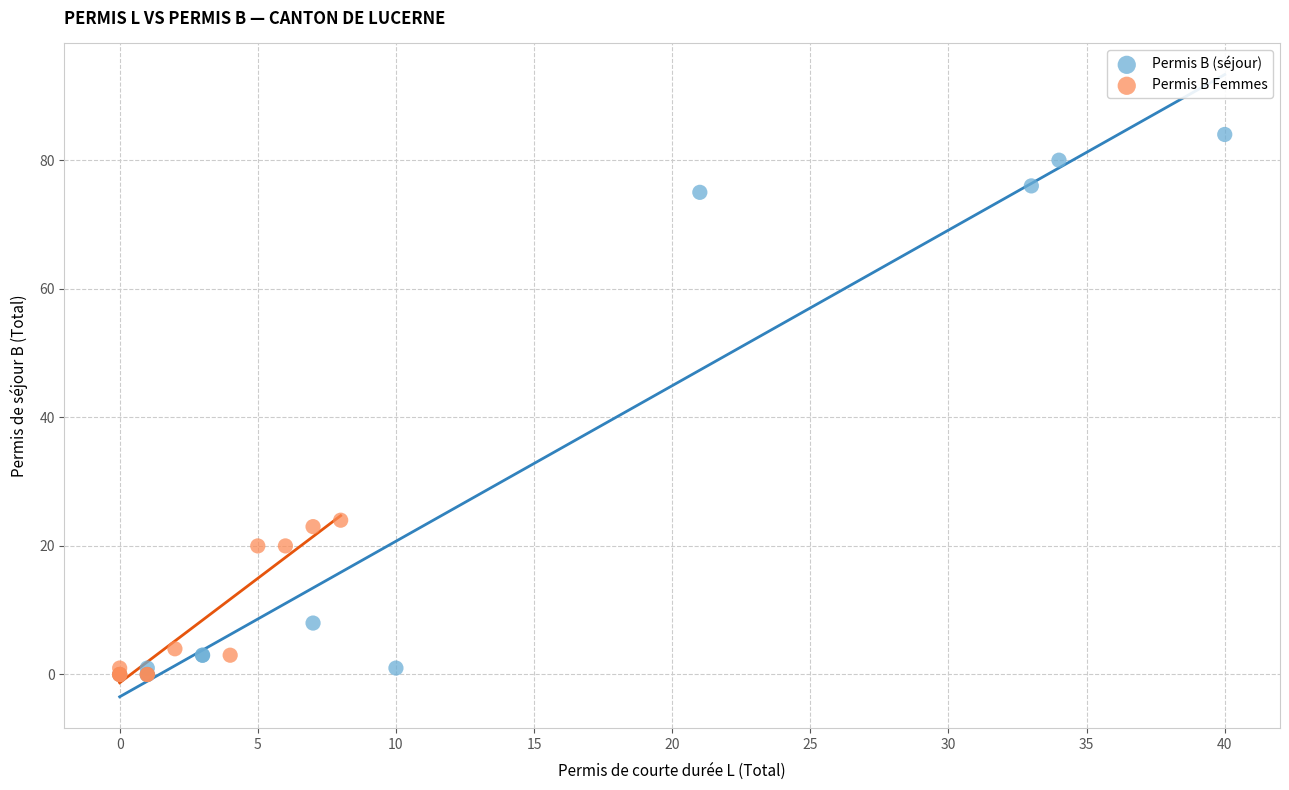

Which series has the largest Y range (max minus min)?

Permis B (séjour)